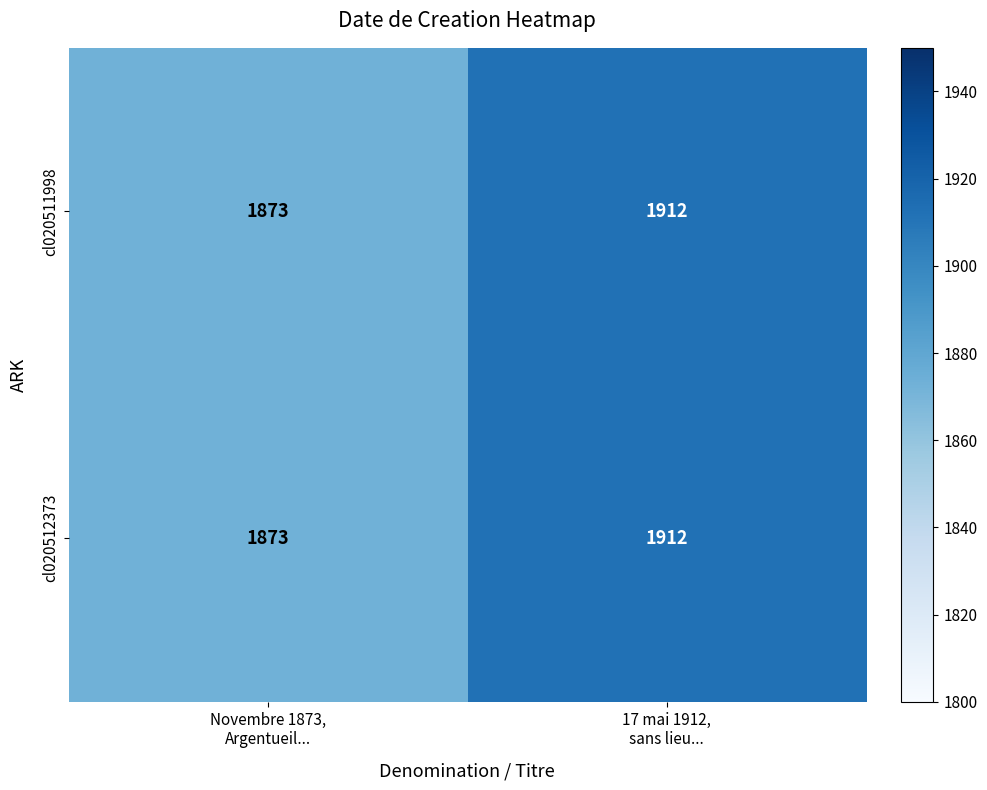

Reading left to right, what are all the values shown in this chart?

cl020511998: 1873	1912
cl020512373: 1873	1912